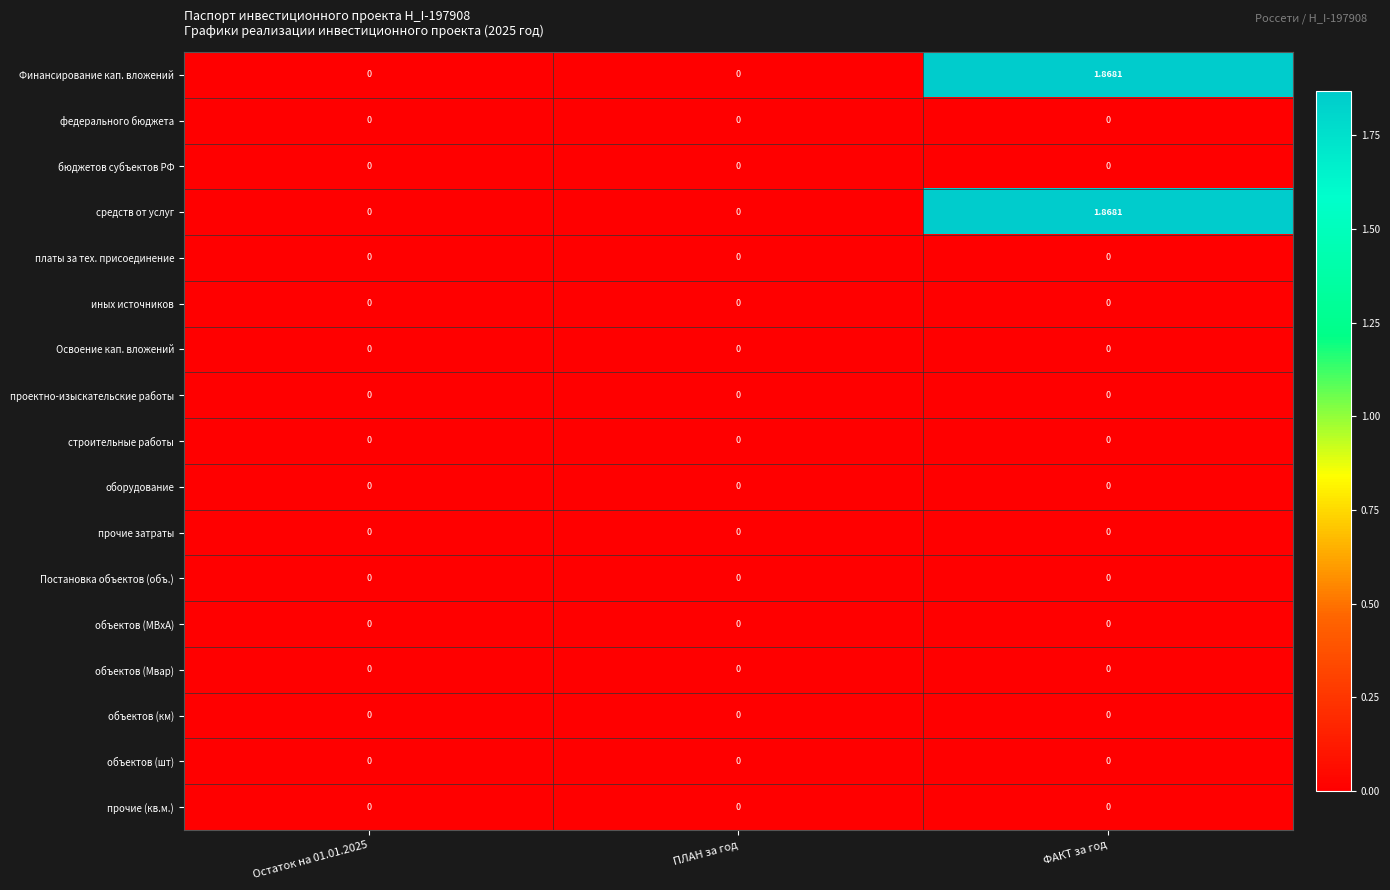

At which category is the sum across all series the highest?

ФАКТ за год